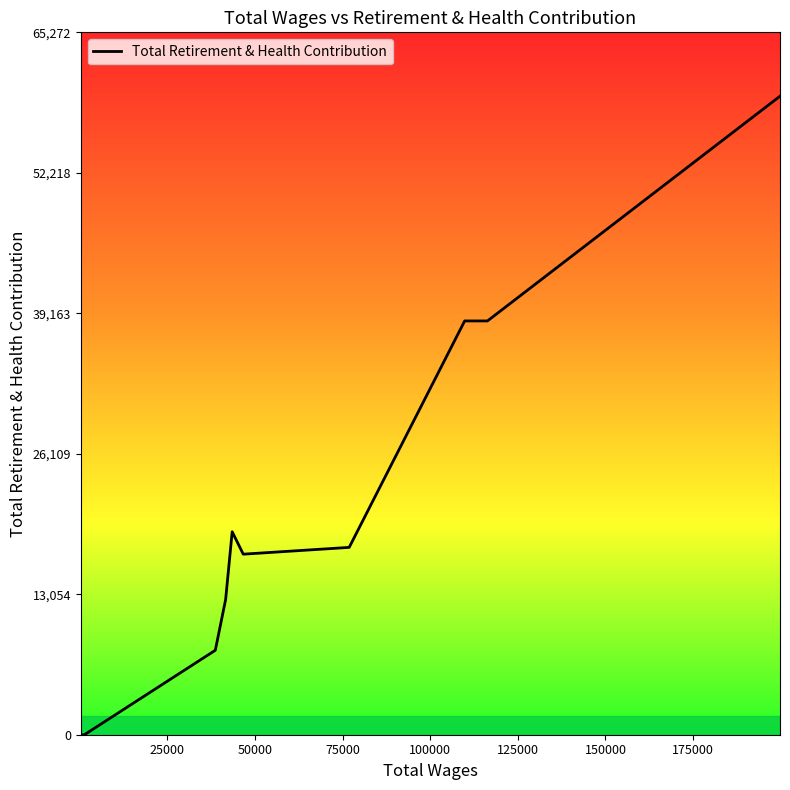

What is the difference between the maximum and minimum values?

59339